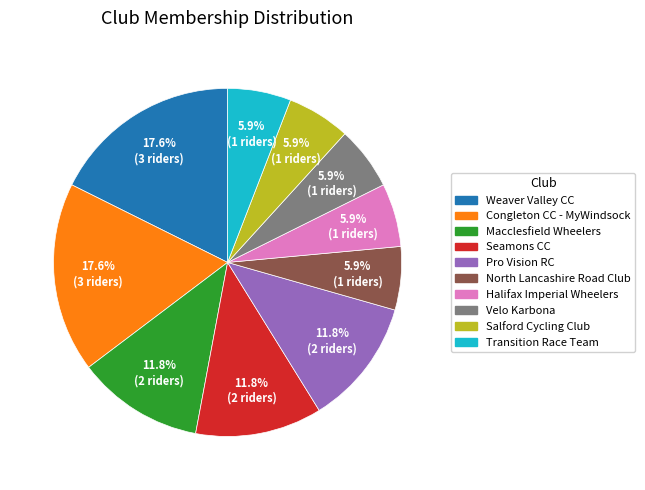

True or false: Velo Karbona accounts for 18% of the total.

False